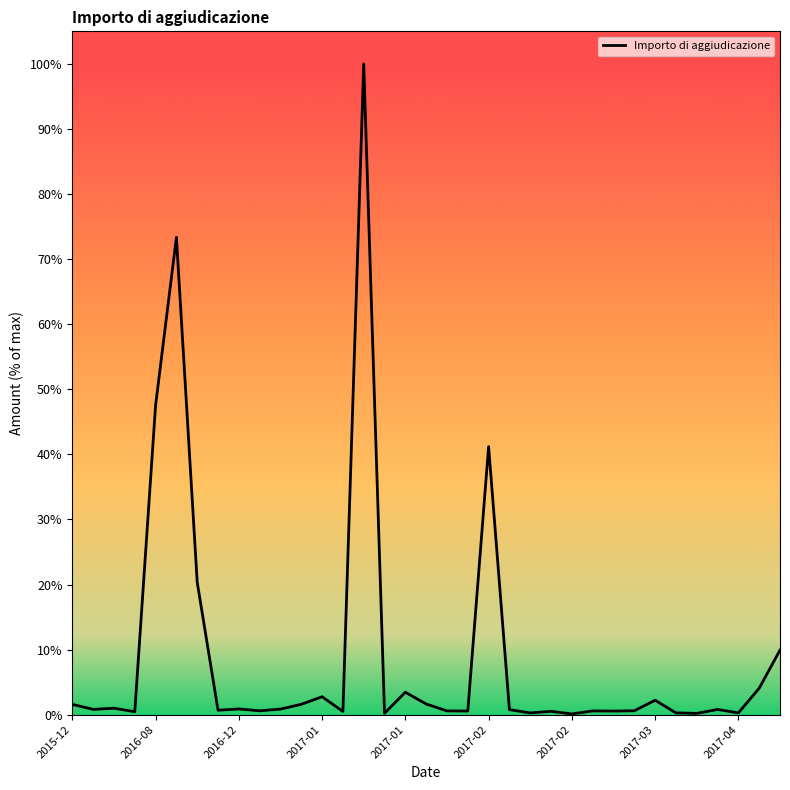

At which label does the data first exceed 291?

2015-12